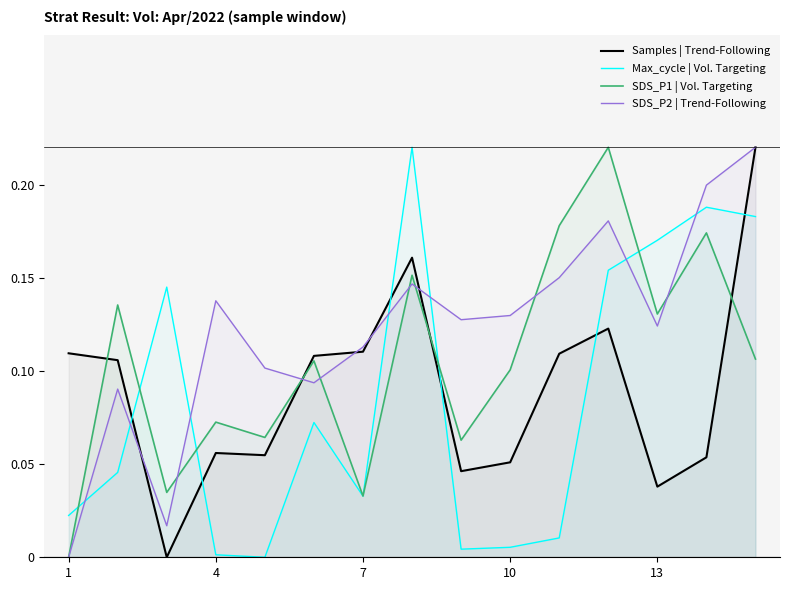

Rank the series by their maximum value, from highest to lowest.

Samples | Trend-Following, Max_cycle | Vol. Targeting, SDS_P1 | Vol. Targeting, SDS_P2 | Trend-Following